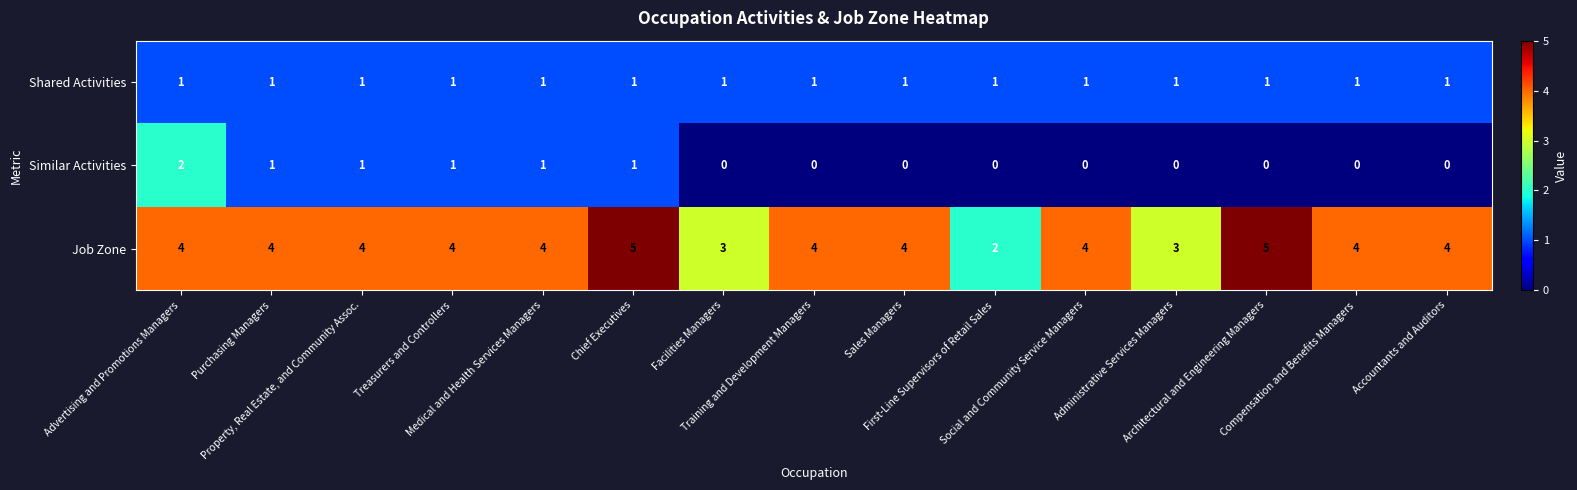

What is the sum of all Shared Activities values?

15